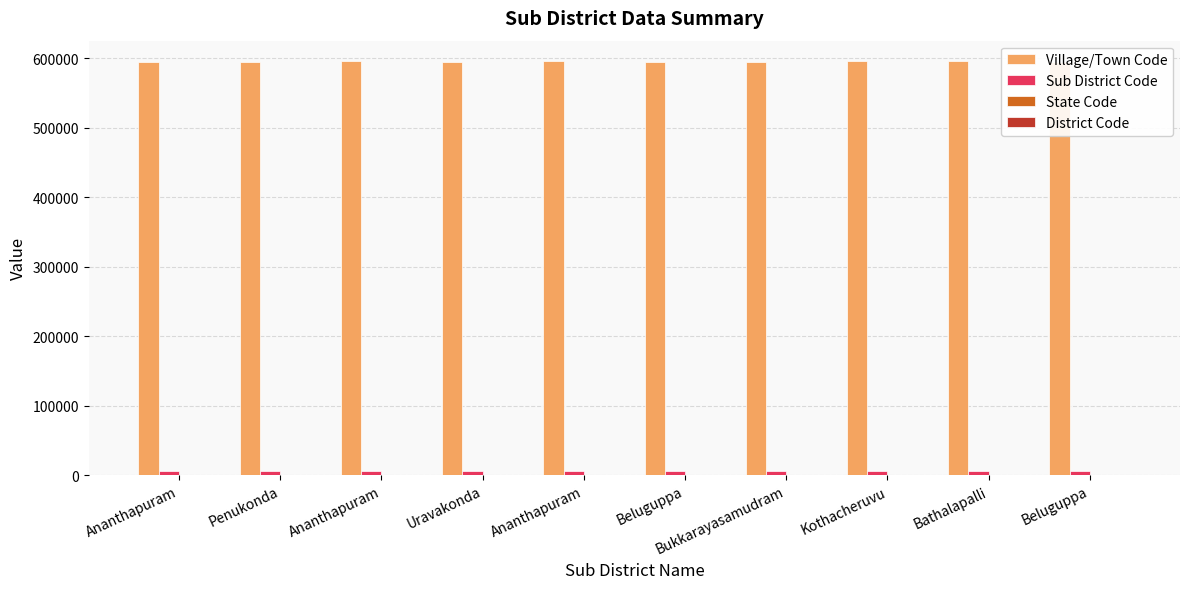

At which label does Village/Town Code reach its peak?

Kothacheruvu